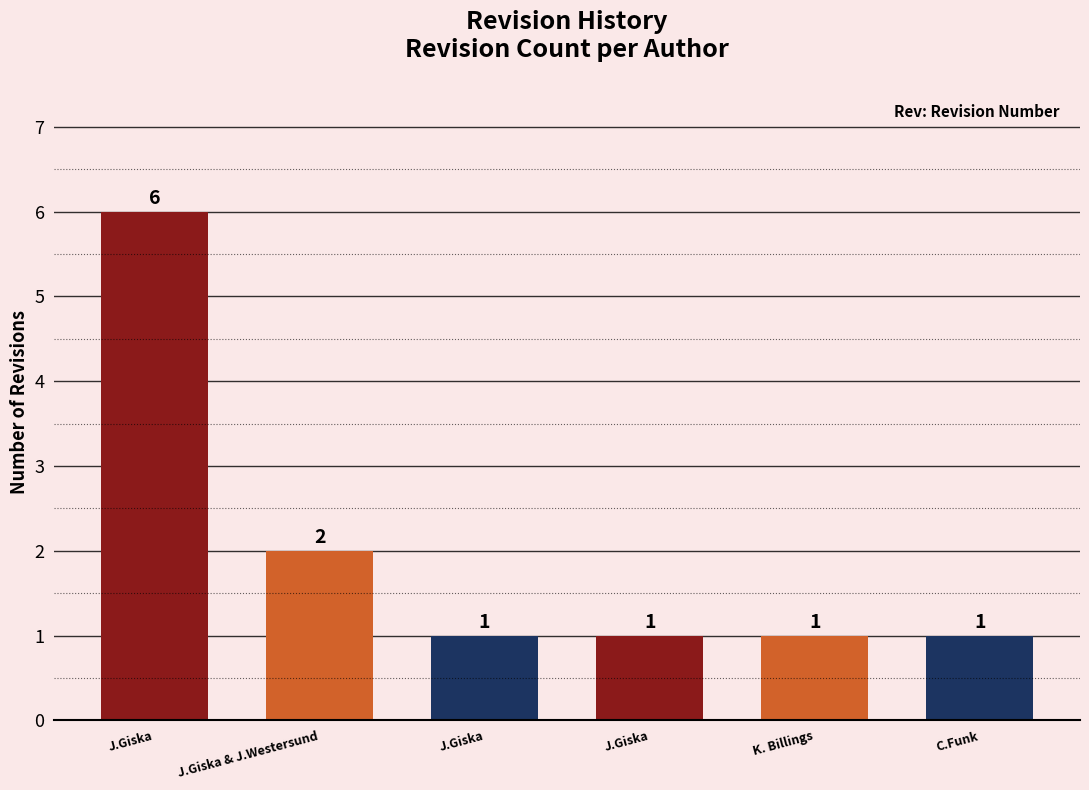

Are the bars horizontal?

No